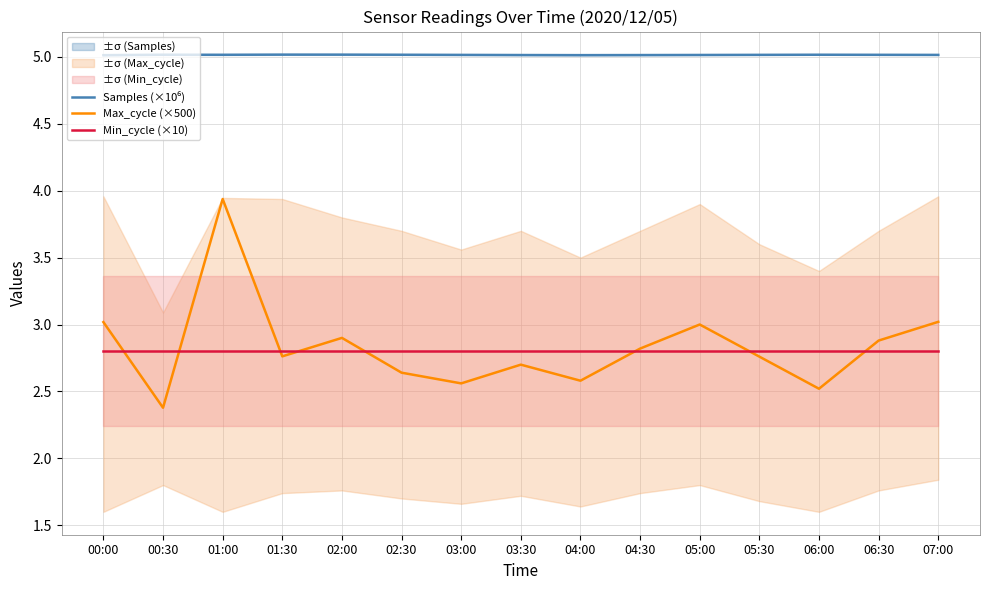

What is the label of the 14th point from the left?

06:30